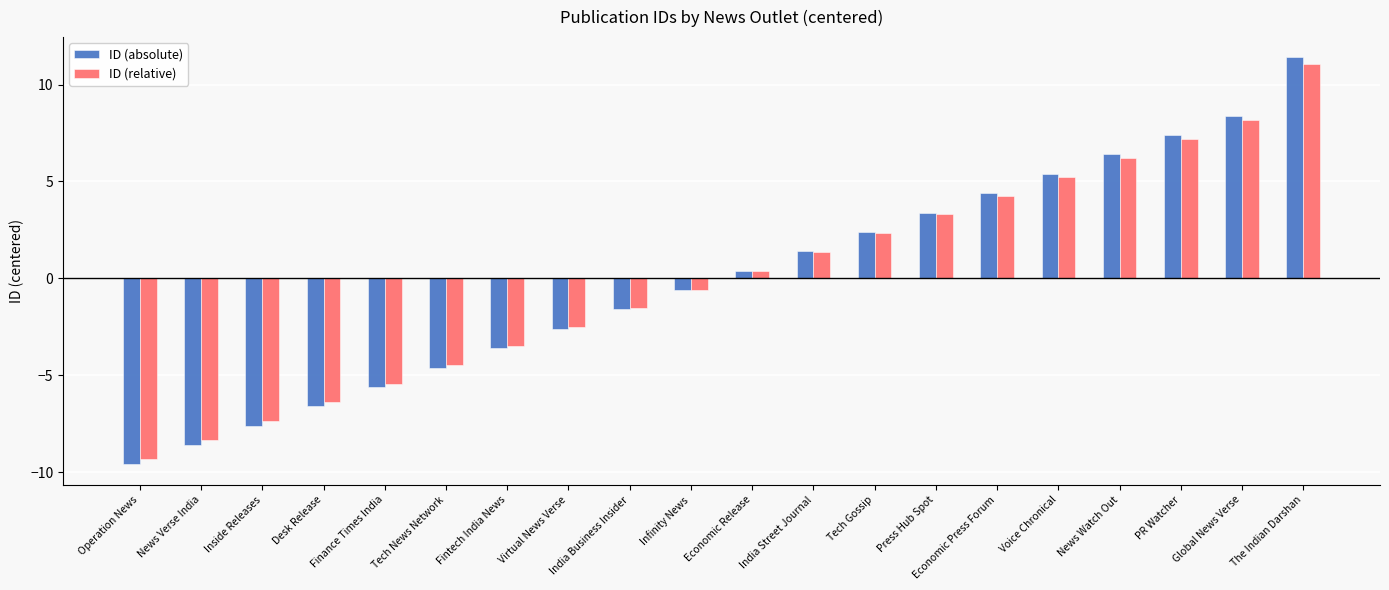

True or false: ID (relative) has a value of -1.1 at Finance Times India.

False